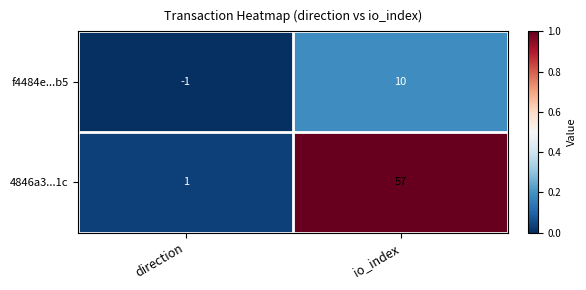

Reading left to right, list all the values displayed in this chart.

f4484e...b5: -1	10
4846a3...1c: 1	57